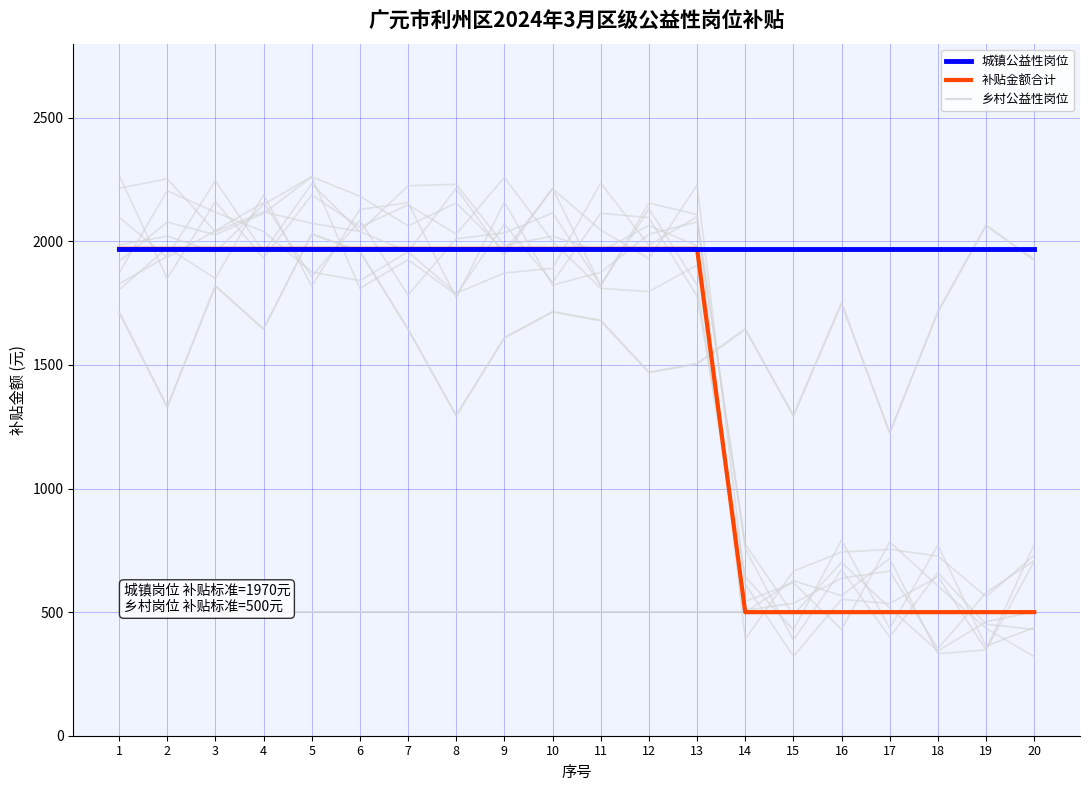

What is the difference between the maximum and minimum values in the 补贴金额合计 series?

1470